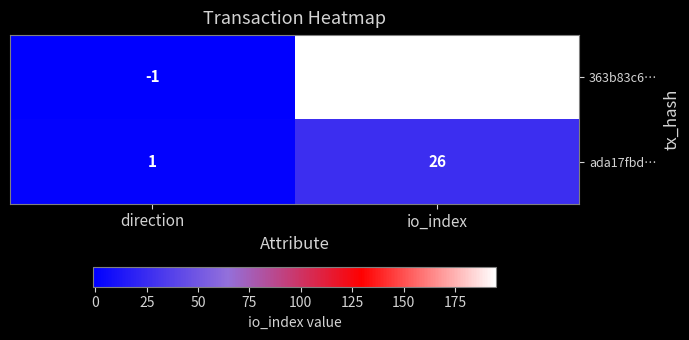

Rank the series by their maximum value, from highest to lowest.

363b83c6…, ada17fbd…